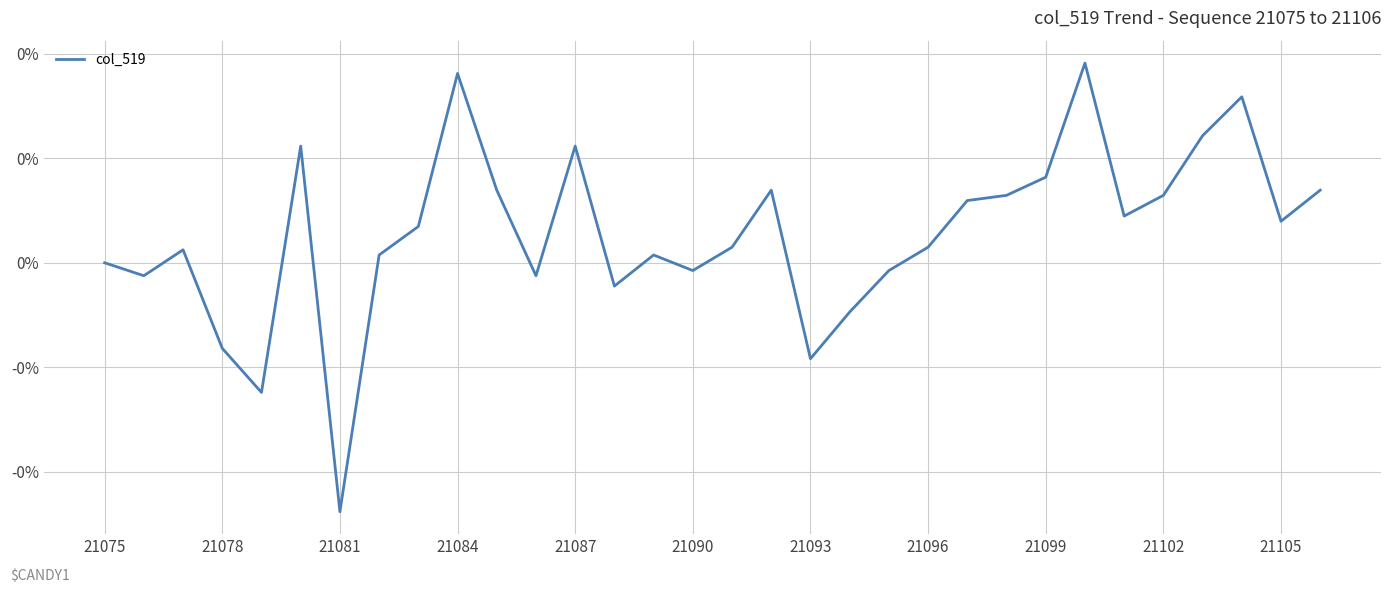

Does the chart display data point markers on the line(s)?

No